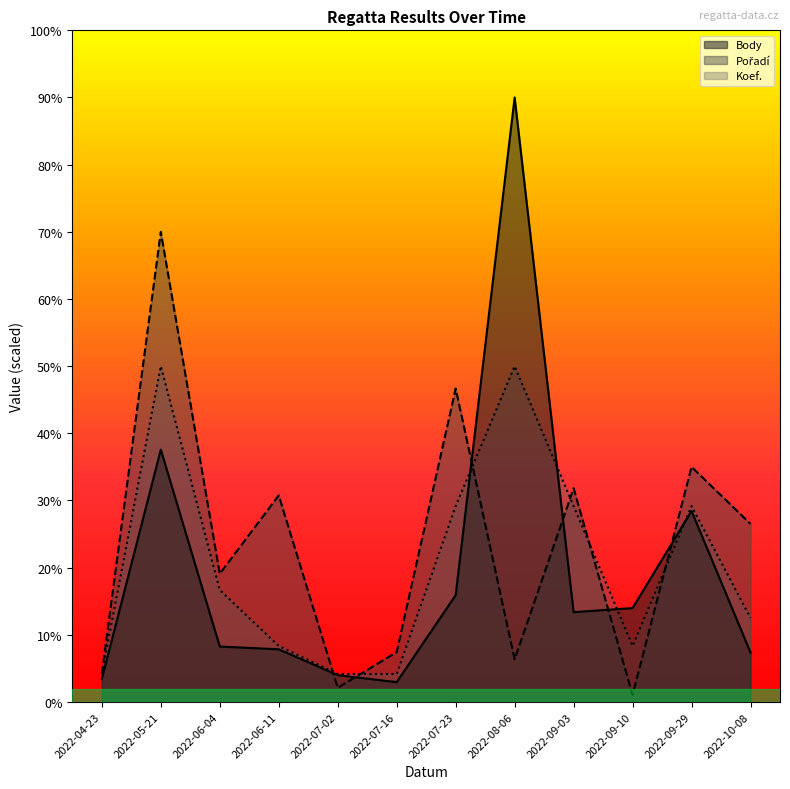

True or false: Body has a value of 1845.7 at 2022-09-10.

False